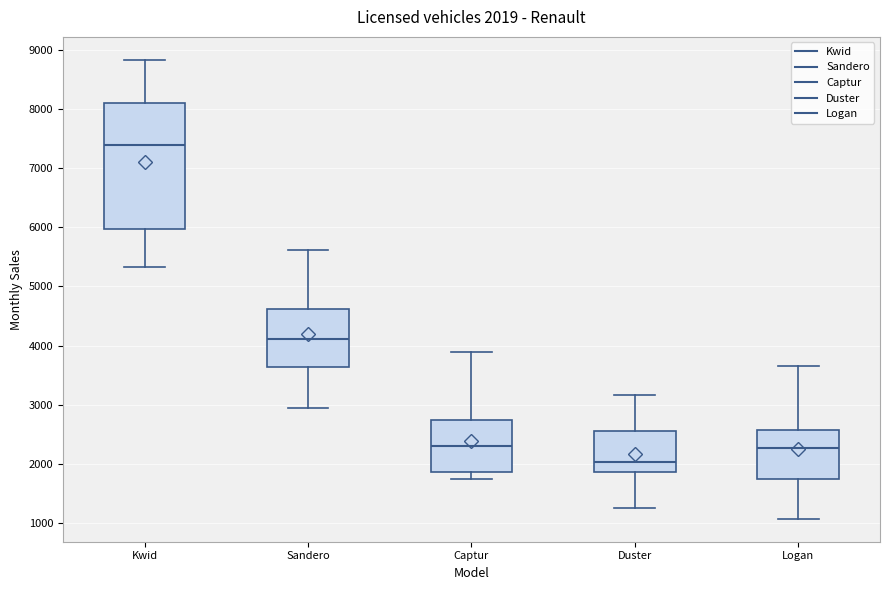

Which box is the tallest, from its lower edge to its upper edge?

Kwid